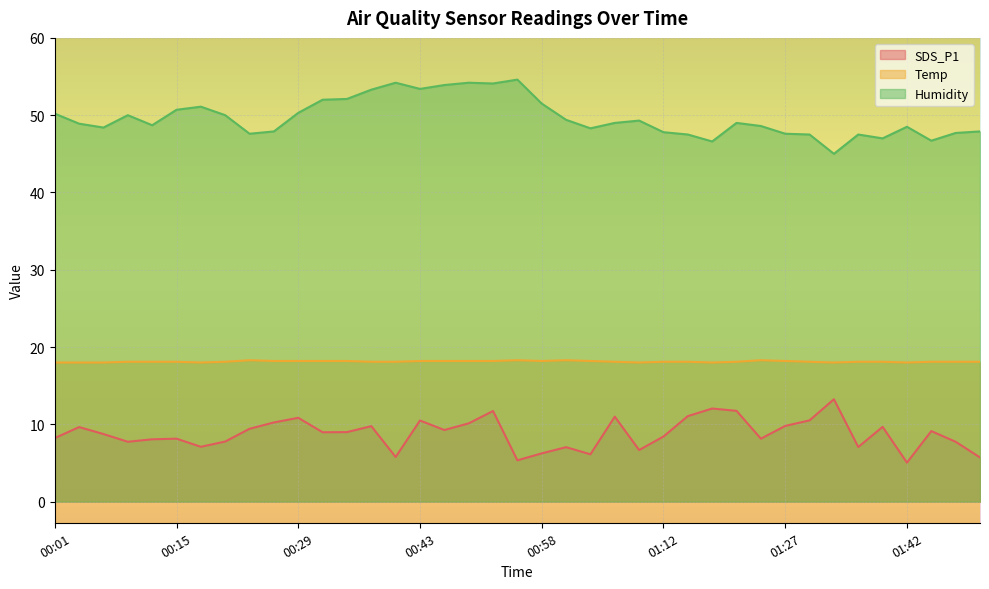

How many Temp values are between 18 and 19?

39